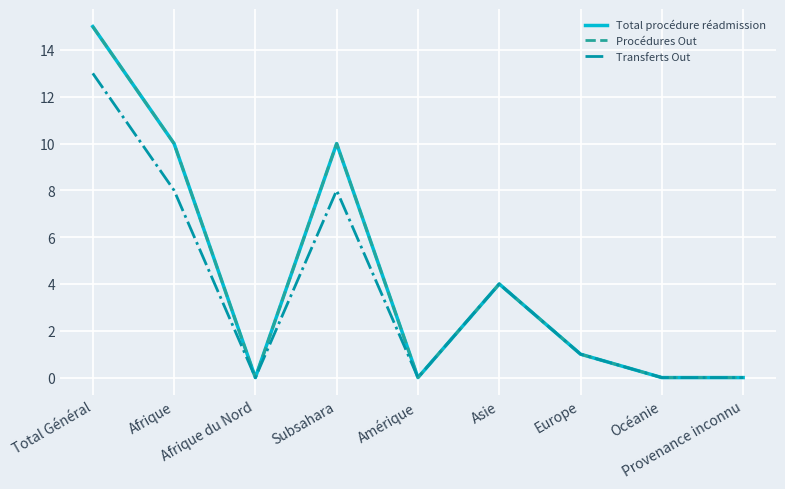

Does the chart have visible grid lines?

Yes